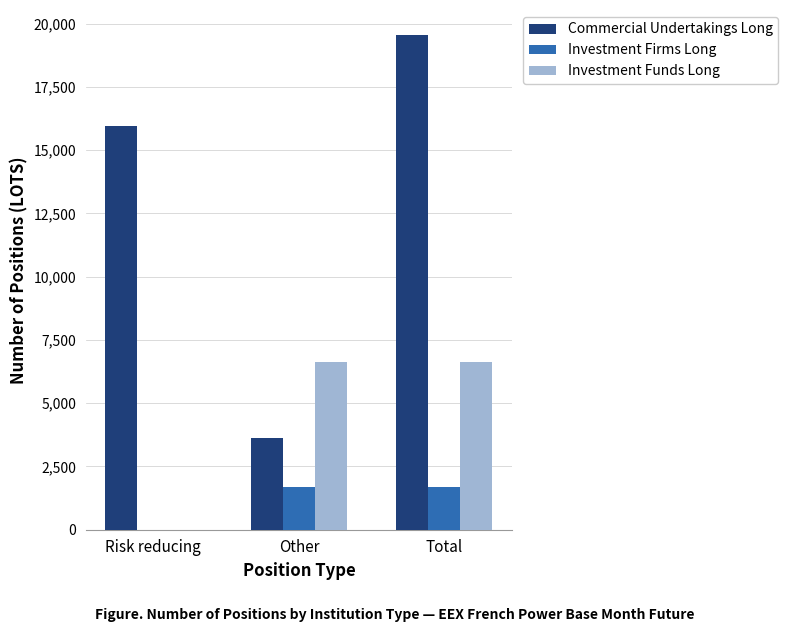

The Investment Firms Long series shows -1162.6 at Risk reducing. True or false?

False